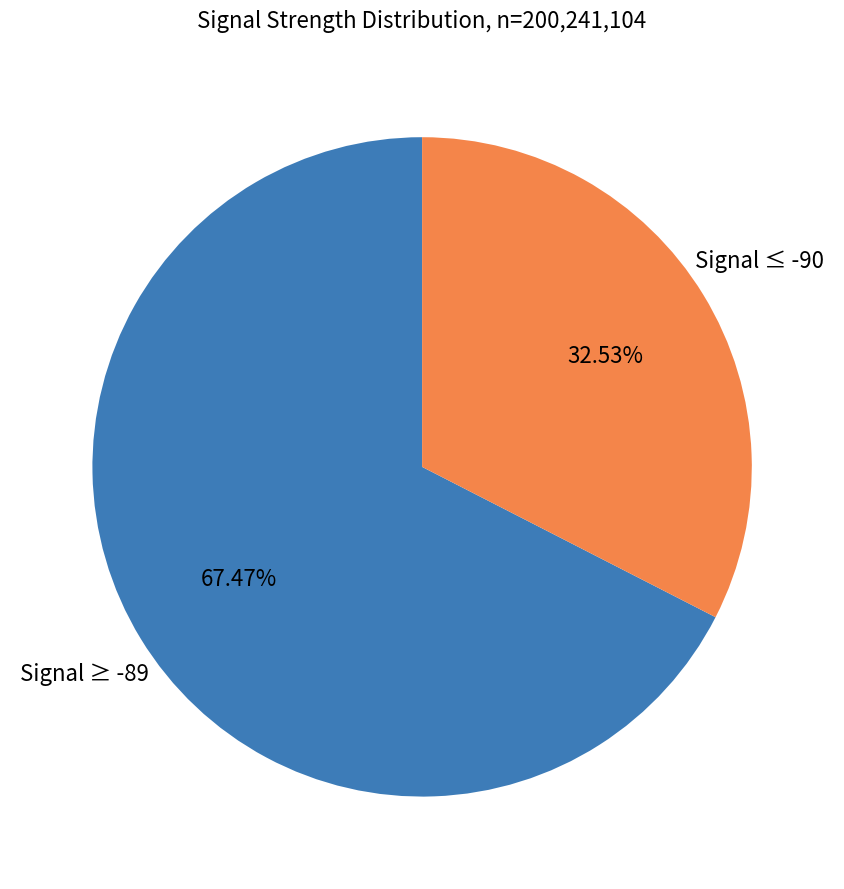

Is there a majority slice in this chart?

Yes